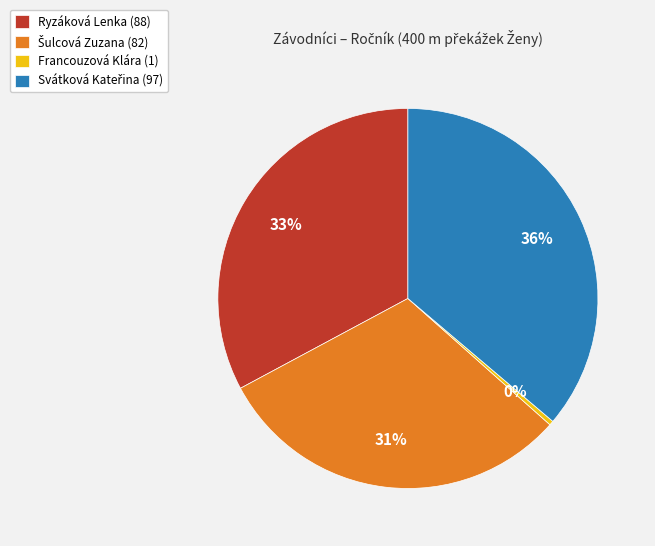

Between Ryzáková Lenka and Francouzová Klára, which is larger?

Ryzáková Lenka